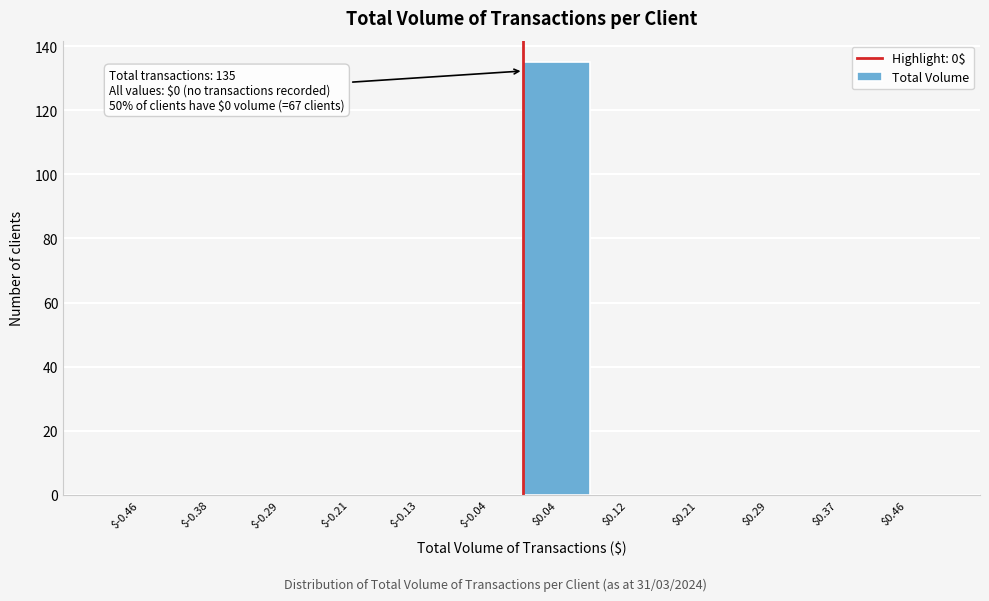

Over which range of the x-axis is the bar tallest?

0.00 to 0.08